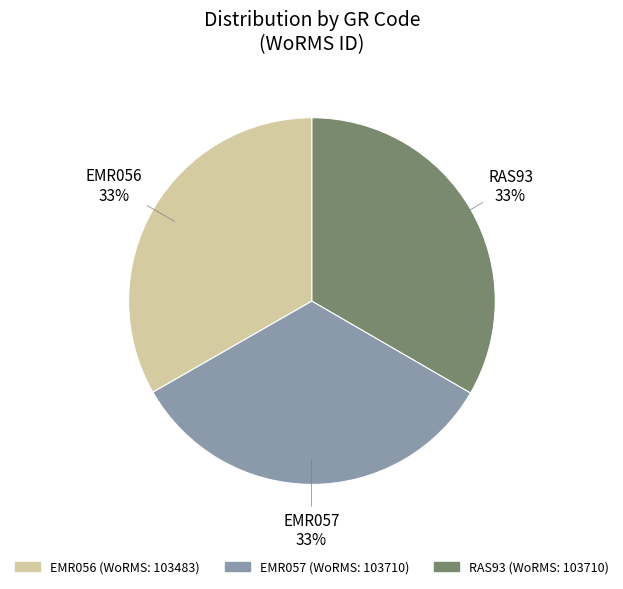

Is the sum of EMR057 and RAS93 greater than half?

Yes